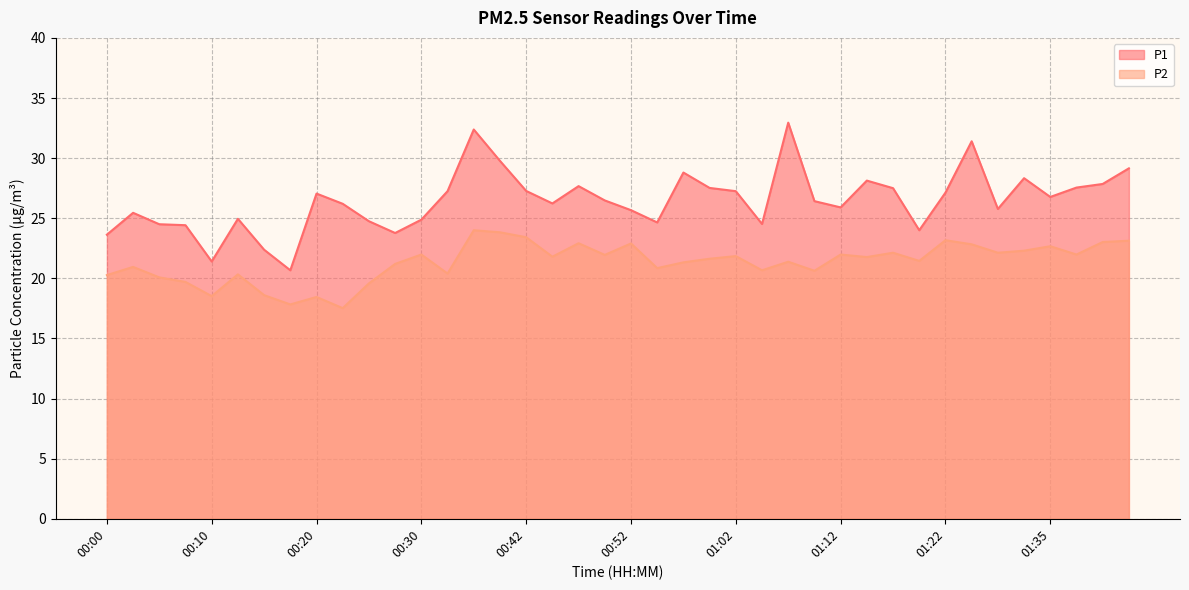

Rank the series by their average value, from highest to lowest.

P1, P2